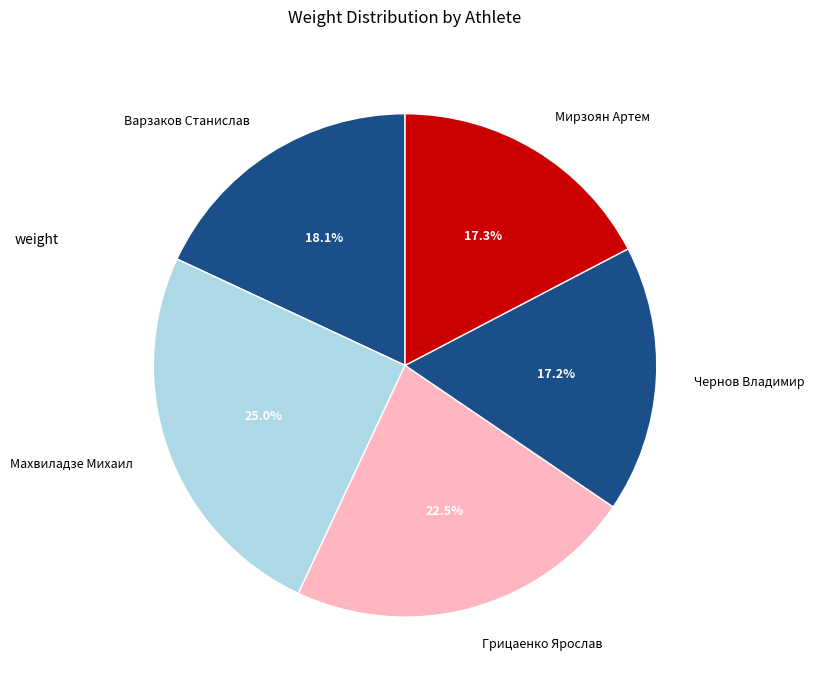

To the nearest percent, what percentage of the pie is Варзаков Станислав?

18%